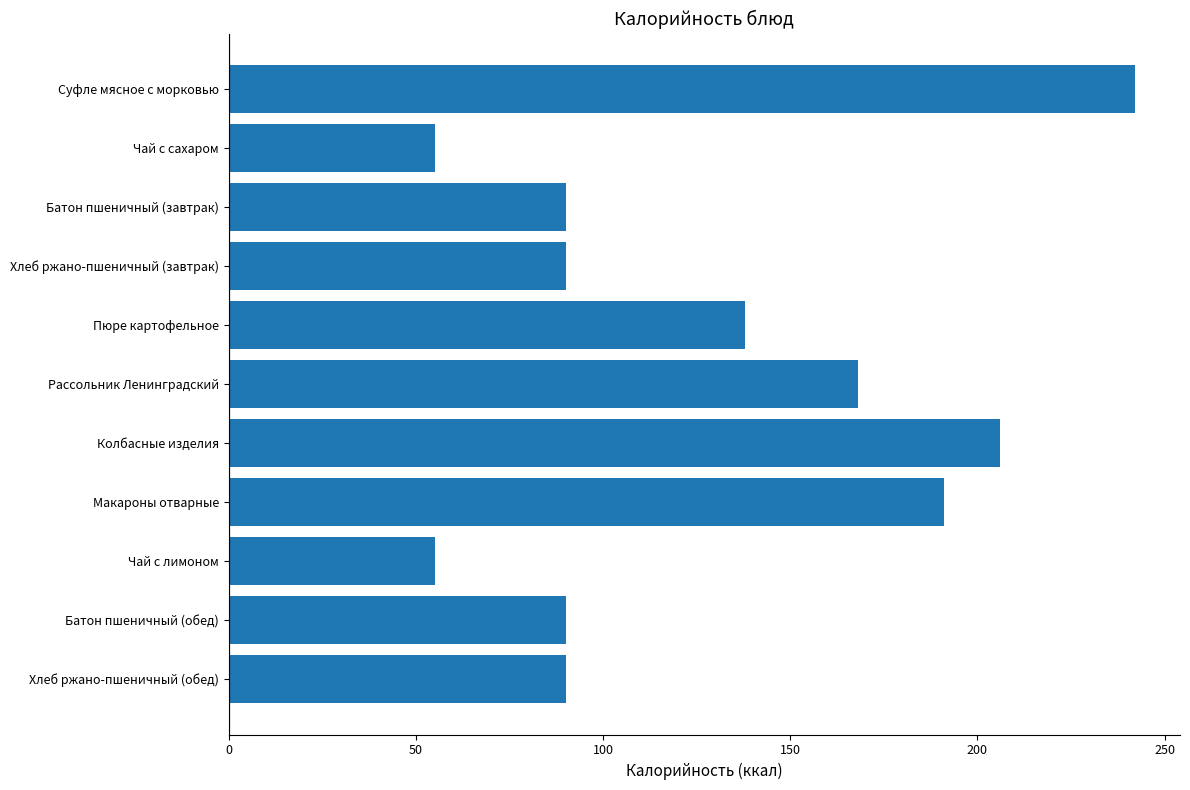

What is the label of the 4th bar from the top?

Хлеб ржано-пшеничный (завтрак)